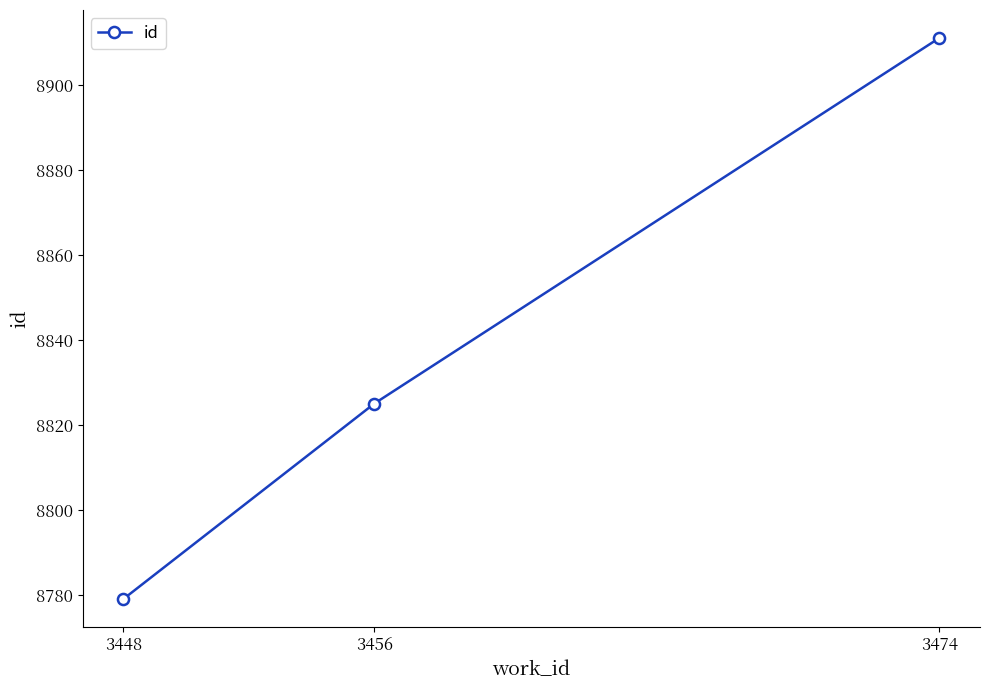

List the labels in order of value, smallest first.

3448, 3456, 3474